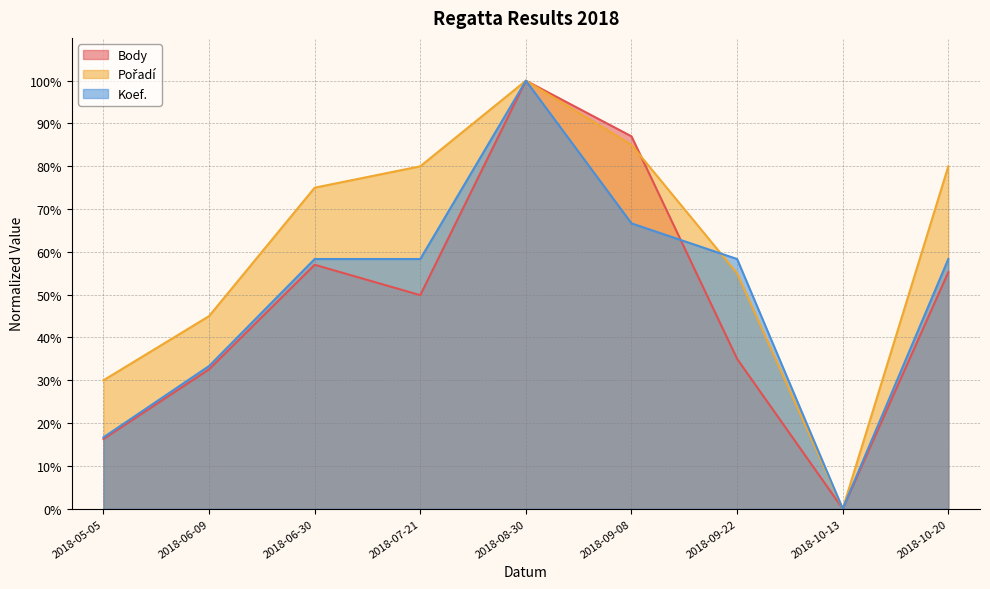

Which series ends up on top after the final intersection of Body and Koef.?

Koef.